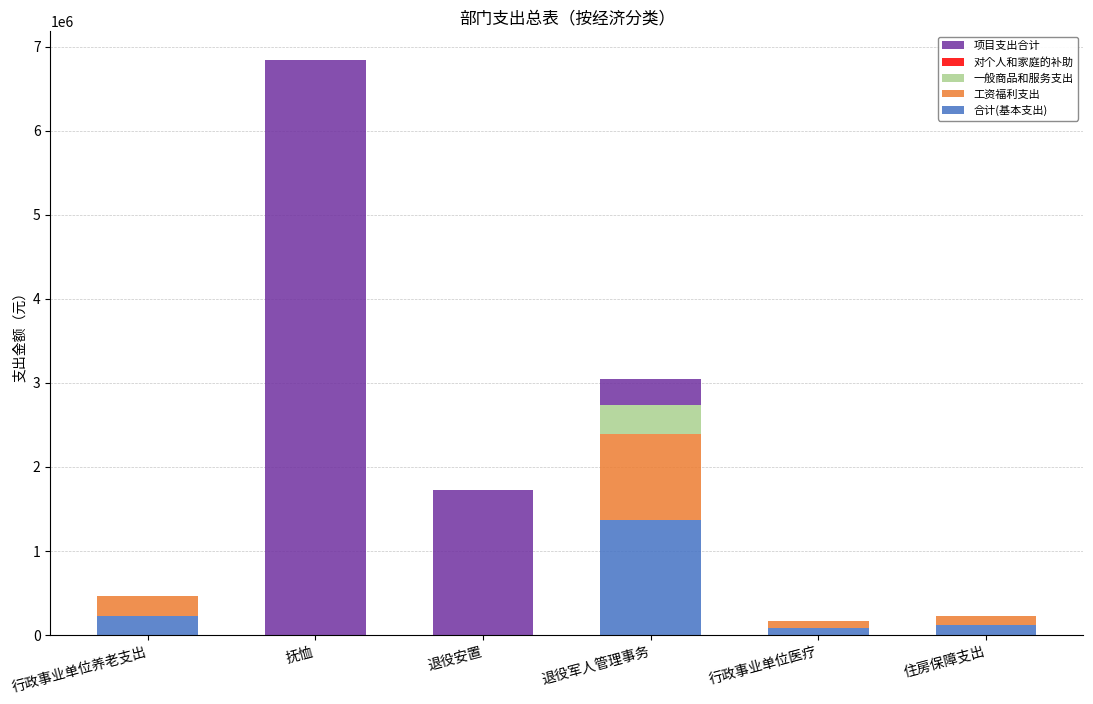

What is the total value across all series at 抚恤?

6841700.0